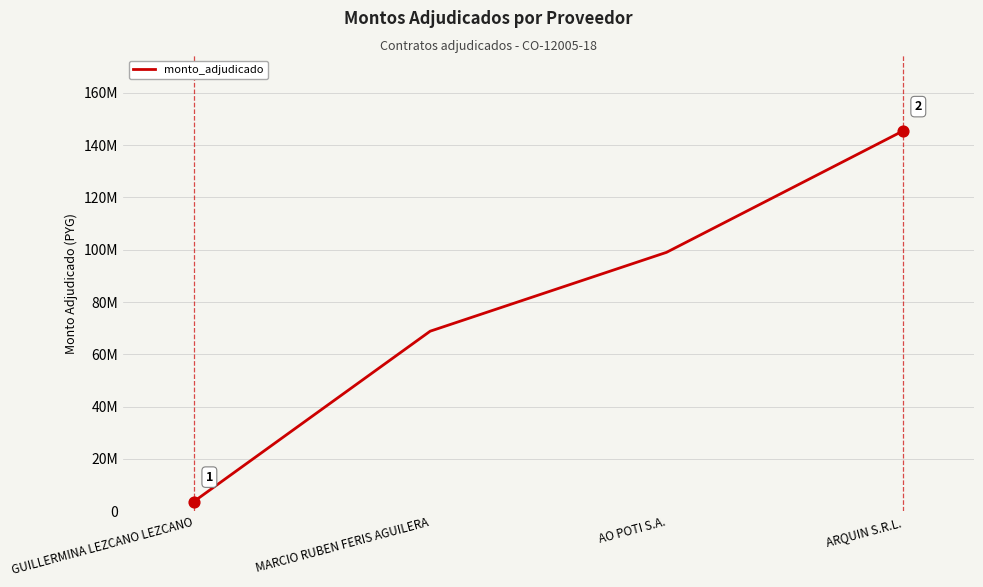

Between GUILLERMINA LEZCANO LEZCANO and AO POTI S.A., which is larger?

AO POTI S.A.